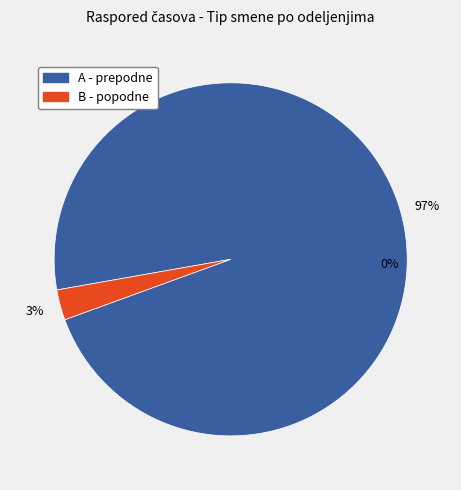

Count the number of slices in the pie.

2